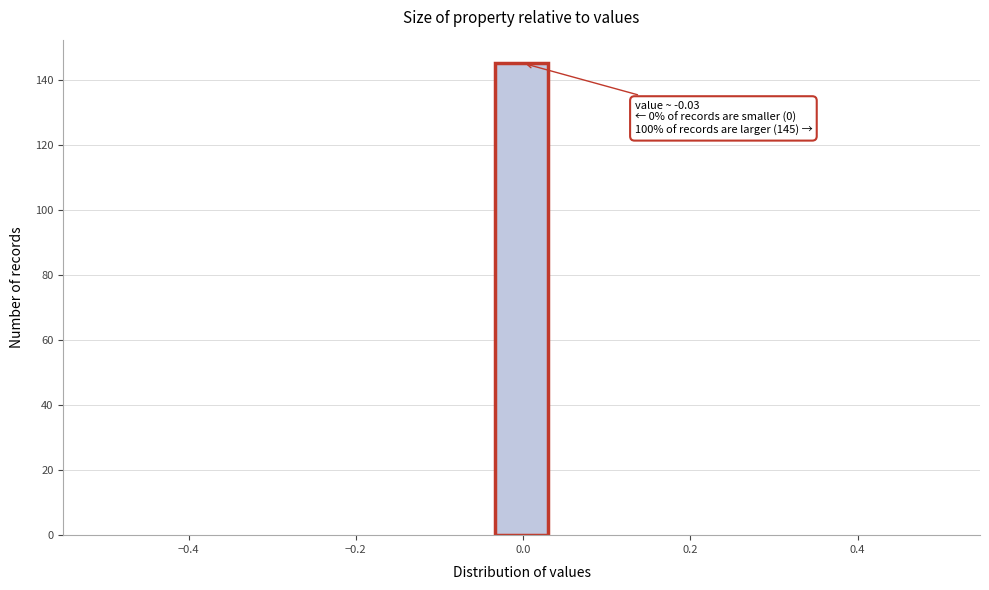

Read against the x-axis, roughly where is the centre of the tallest bar?

0.00